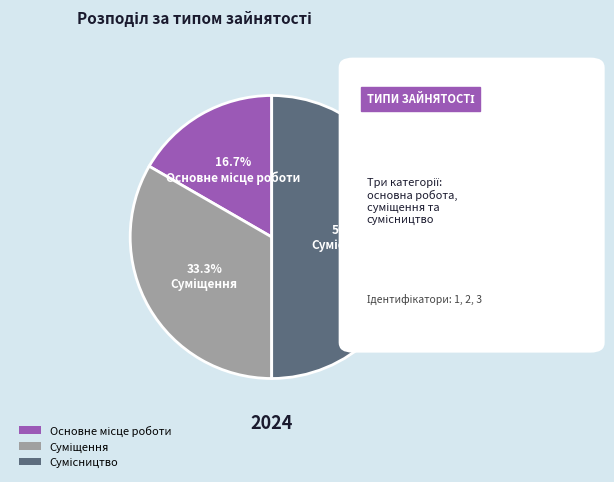

Rank the categories by value from lowest to highest.

Основне місце роботи, Суміщення, Сумісництво